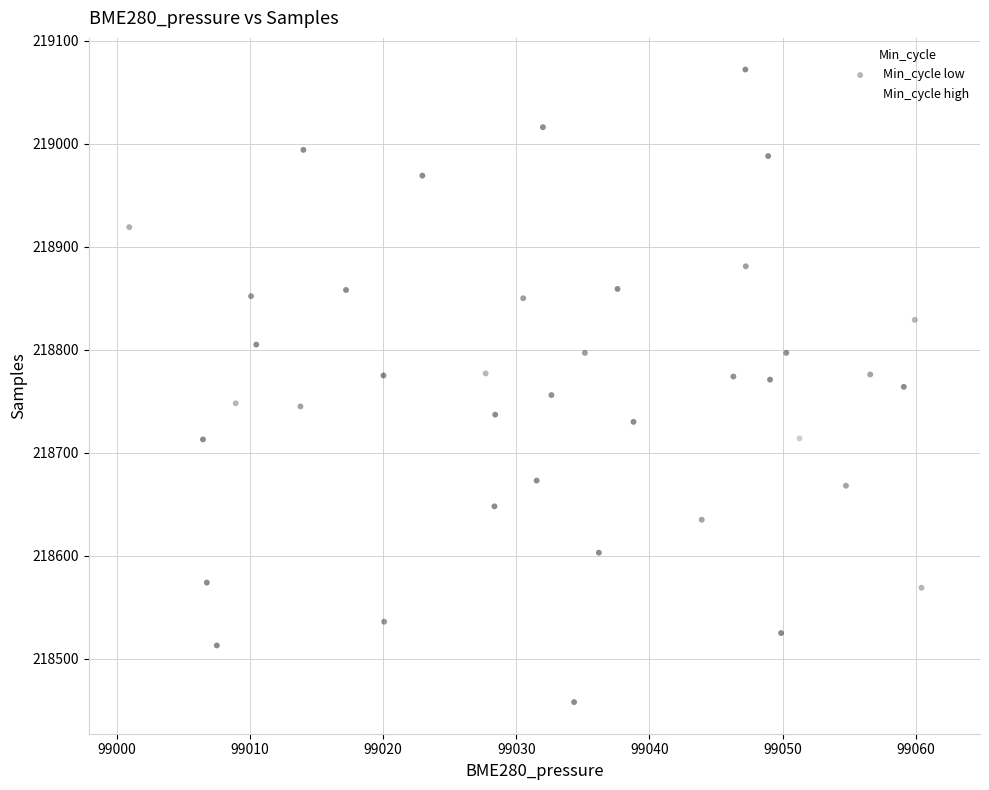

What is the range of Y values (max minus min)?

614